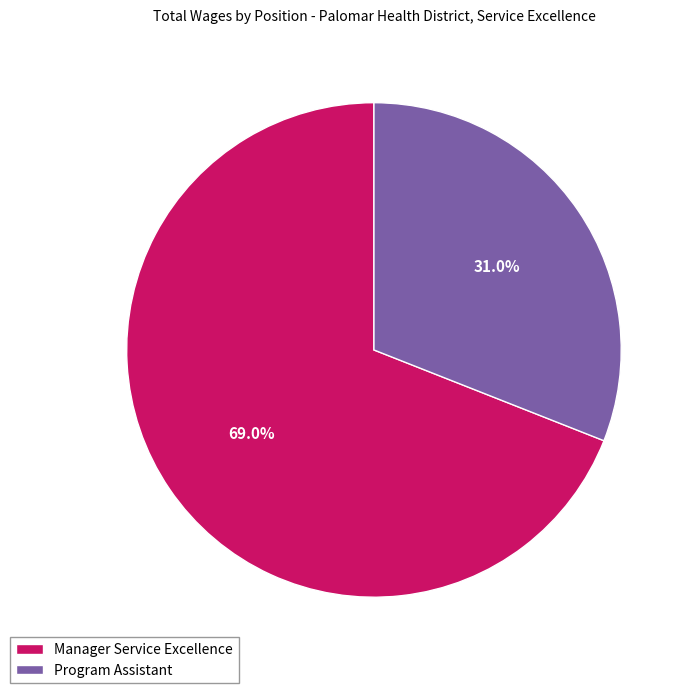

Which has a higher value, Manager Service Excellence or Program Assistant?

Manager Service Excellence